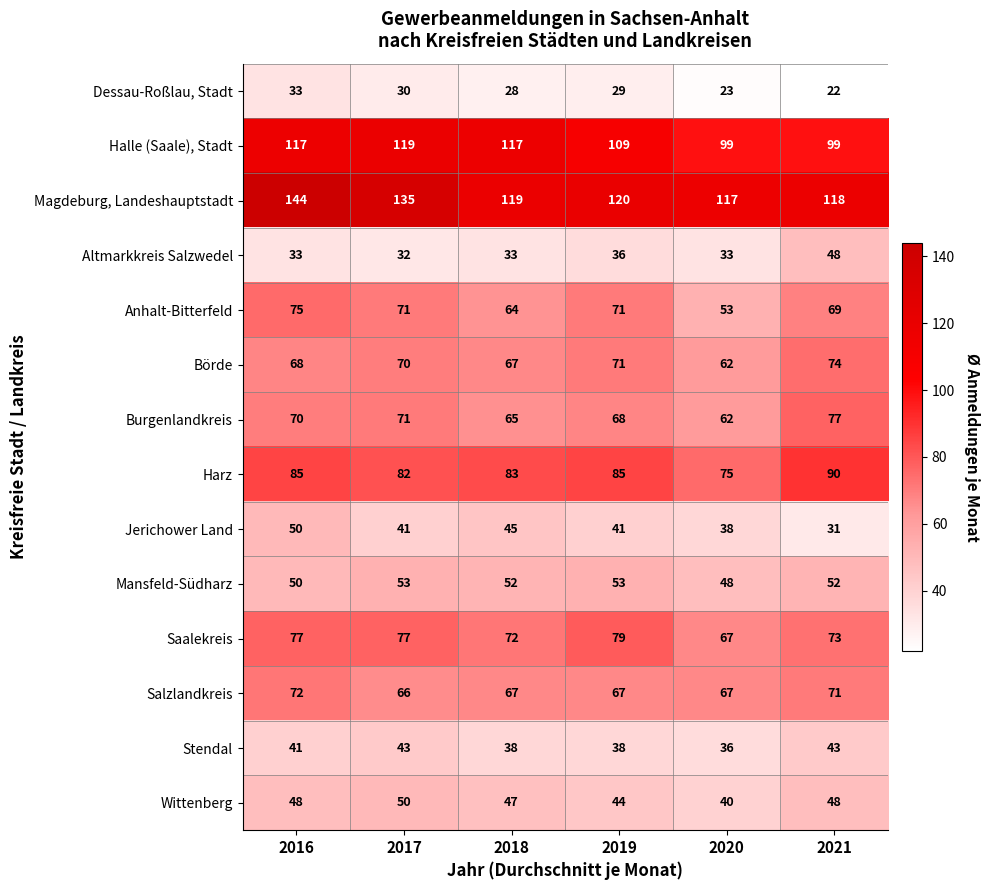

List the labels in order of Börde value, smallest first.

2020, 2018, 2016, 2017, 2019, 2021